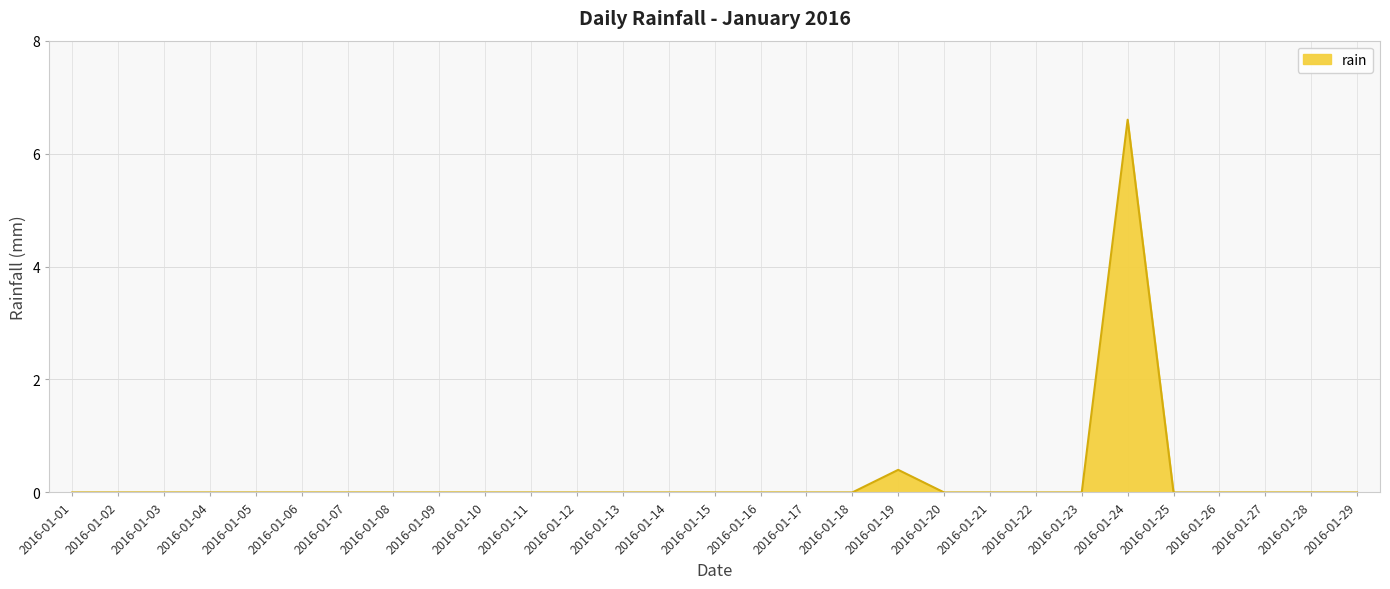

The value at 2016-01-03 is 0.0. True or false?

True